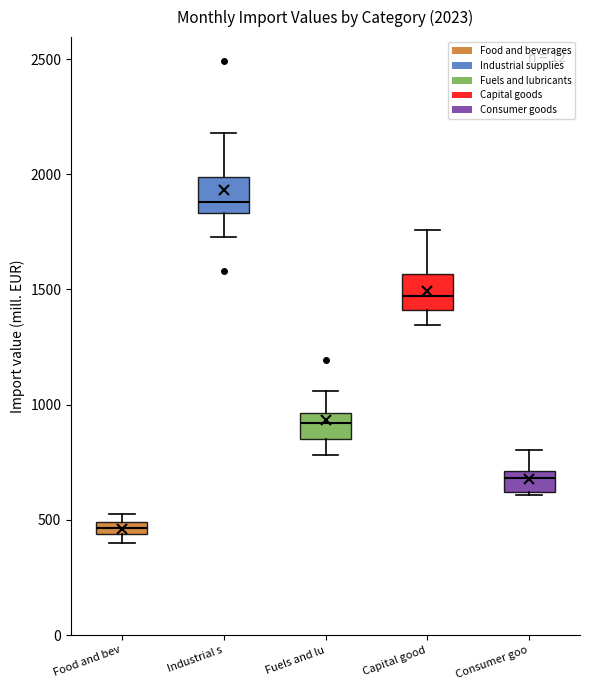

Which box's median line is the lowest?

Food and bev